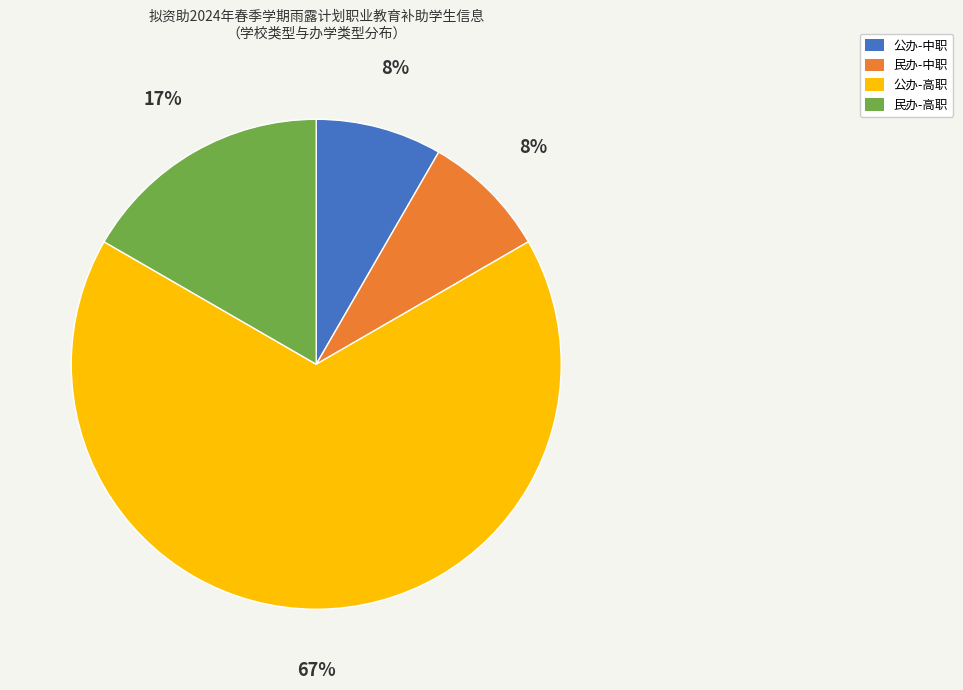

To the nearest percent, what percentage of the pie is 民办-中职?

8%